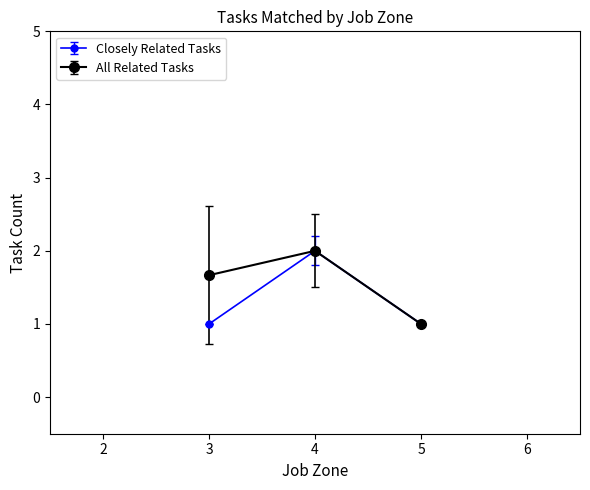

What is the total value across all series at 5?

2.0